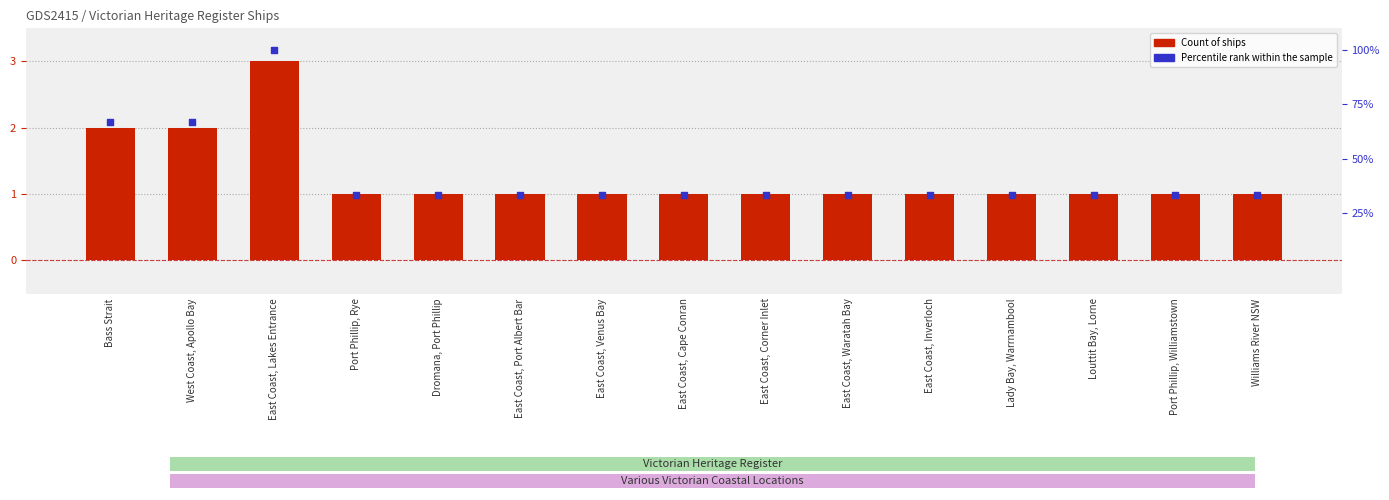

Is the value of Percentile rank within sample at East Coast, Cape Conran greater than the value of Count at Bass Strait?

Yes